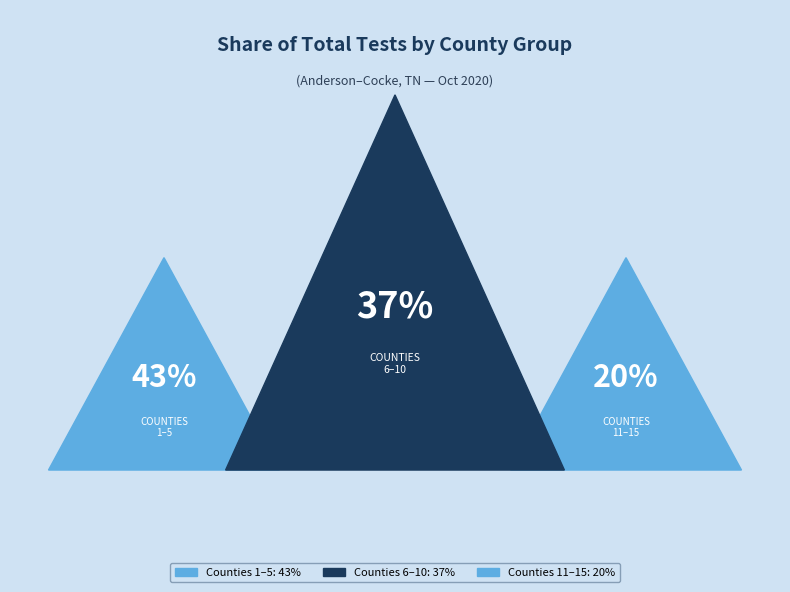

The Cheatham slice represents 1% of the pie. True or false?

False